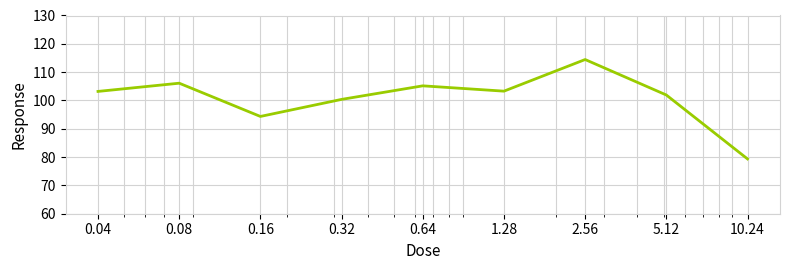

What is the maximum value shown in the chart?

114.5